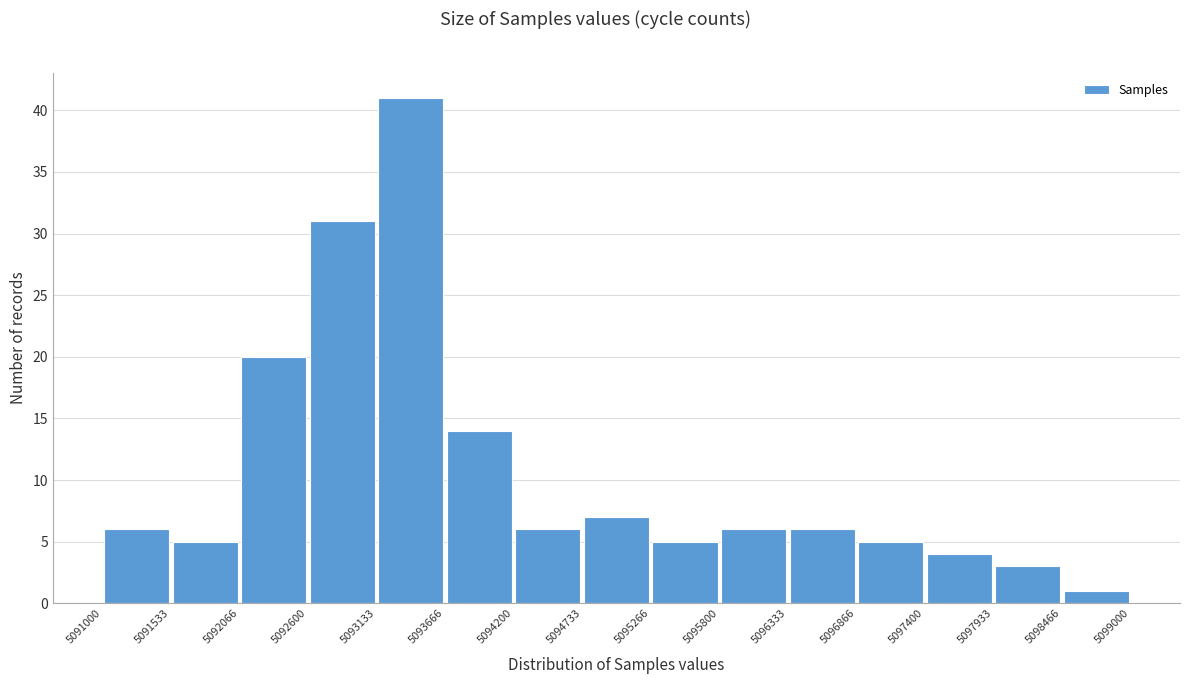

Which range on the x-axis has the tallest bar?

5093133 to 5093666